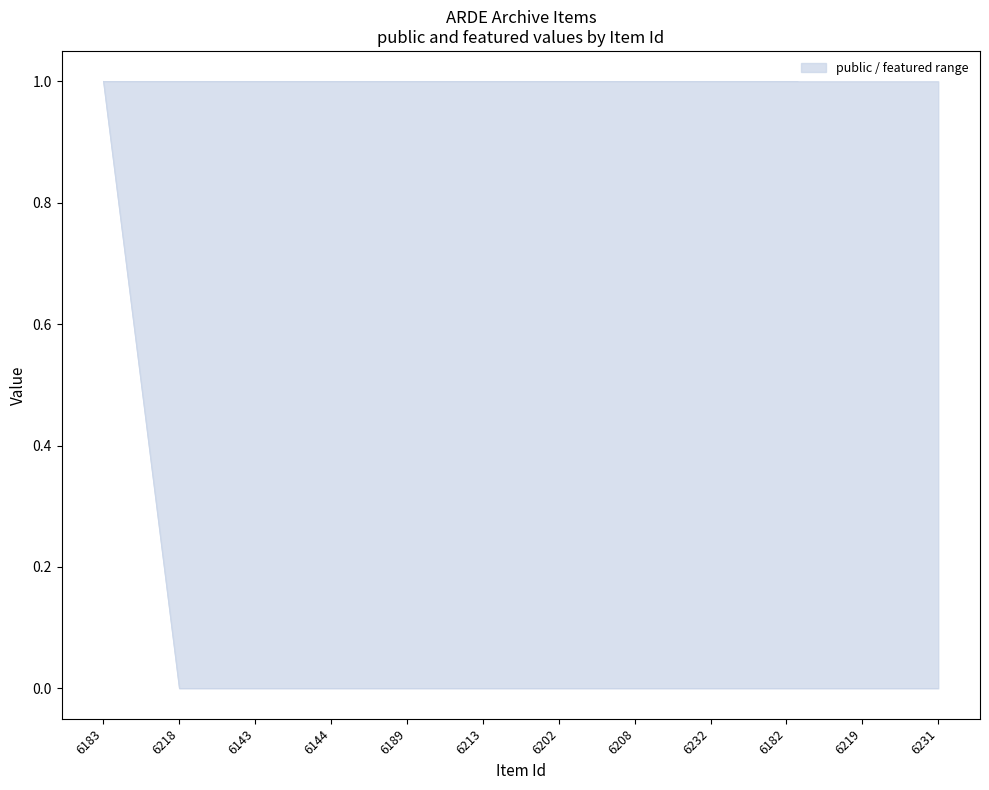

What position from the right is 6144?

9